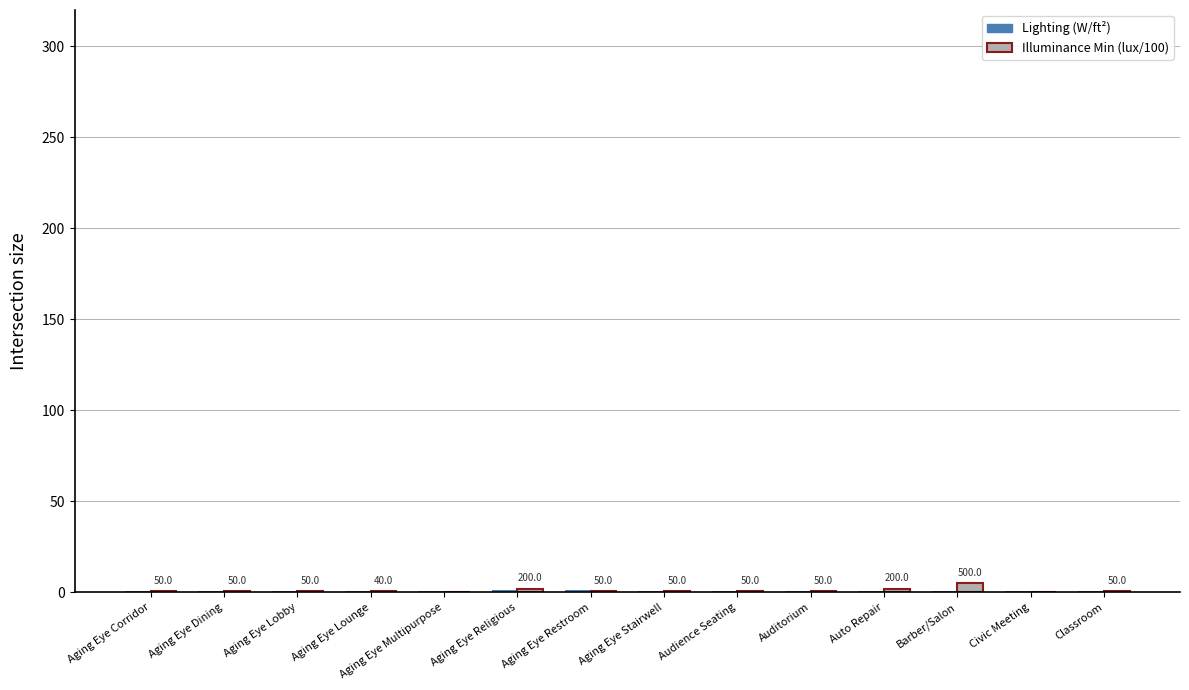

How many distinct data groups are displayed?

2